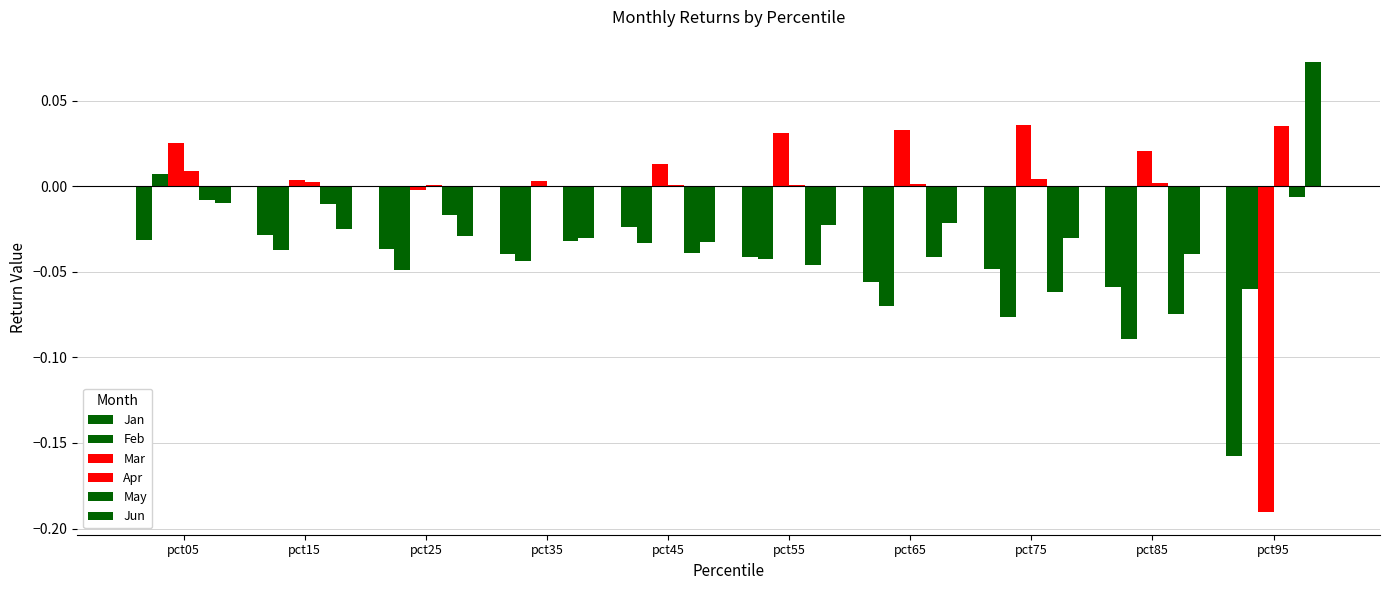

How many categories are shown in the chart?

10